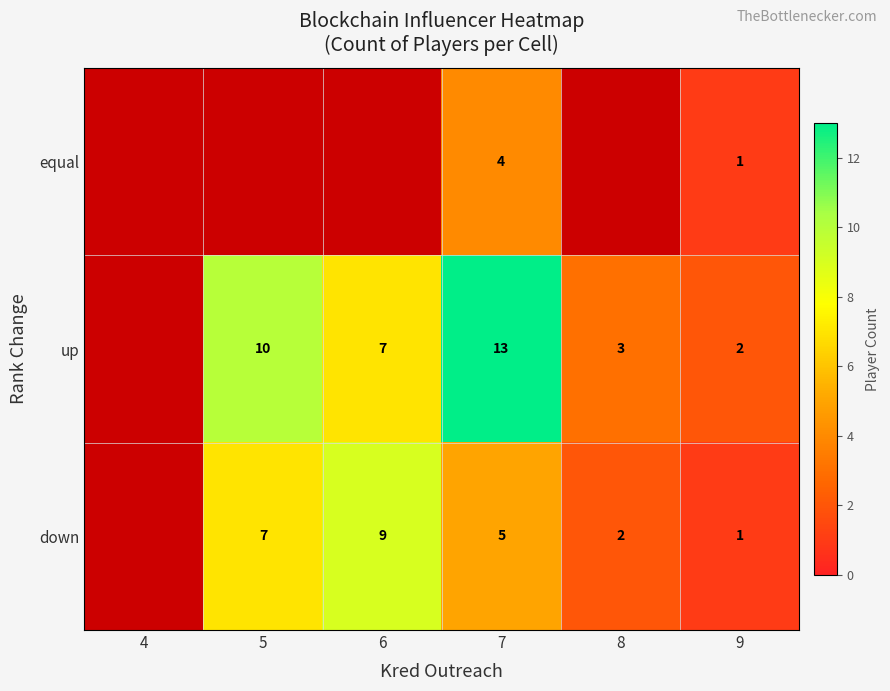

Is the value of up at 7 greater than the value of equal at 7?

Yes